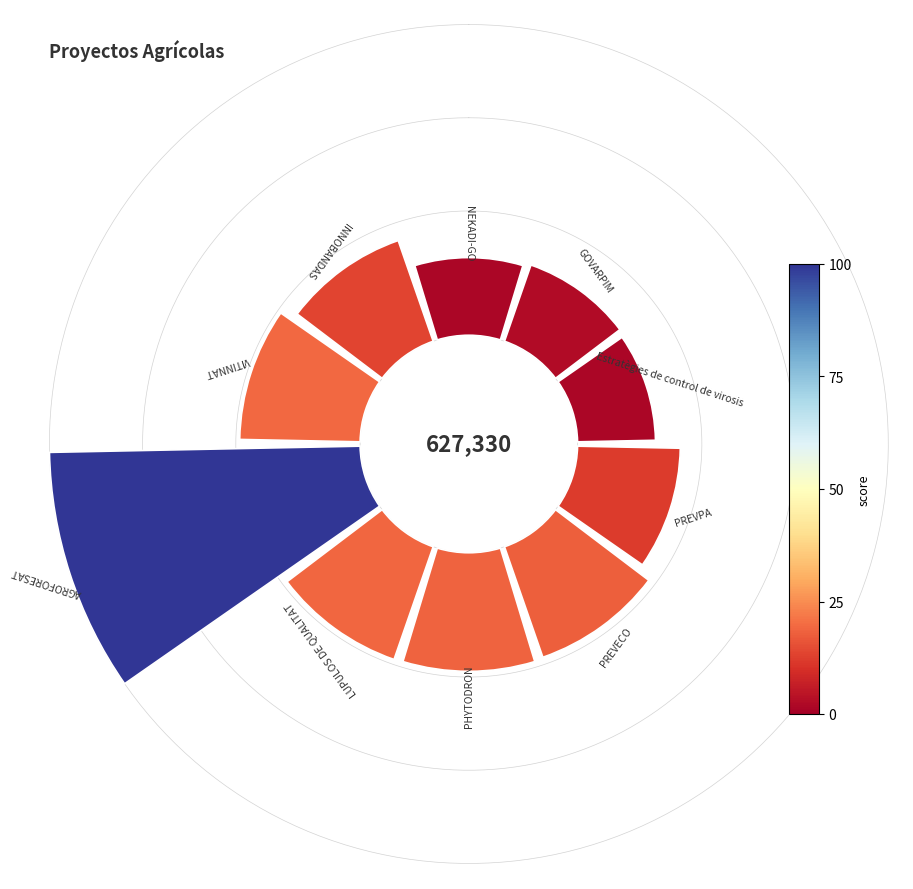

Does 1 represent more than half of the total?

No